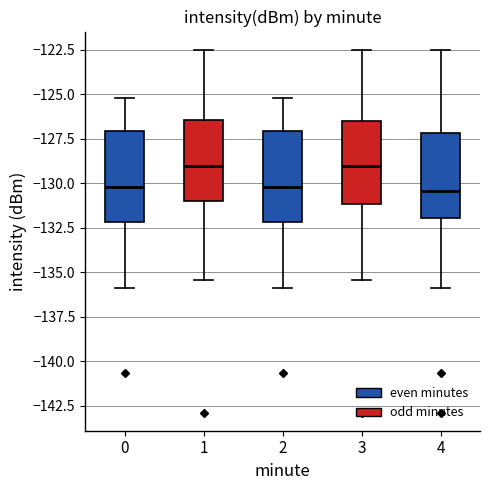

Where does the upper whisker of the box at x = 3 end on the y-axis? The values are not printed on the chart, so give them approximately, as read against the axis.

-122.5